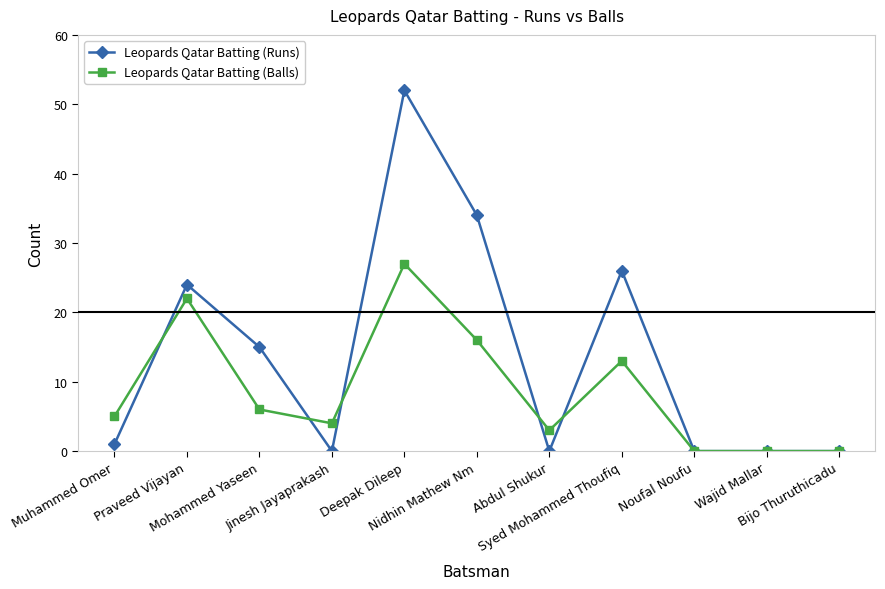

How many Leopards Qatar Batting (Balls) values are between 0 and 16?

9